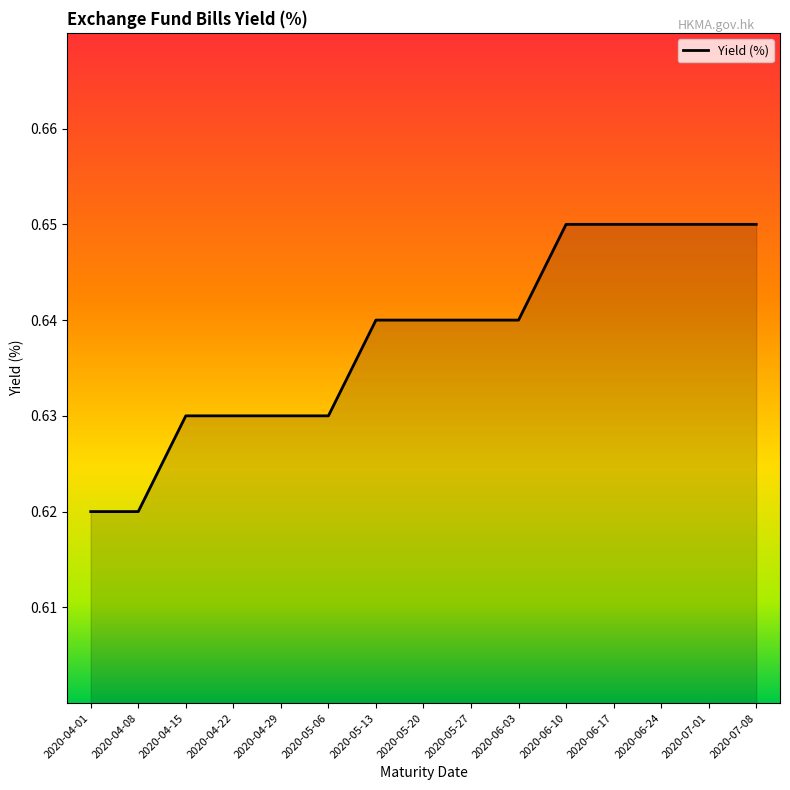

What position from the left is 2020-04-15?

3